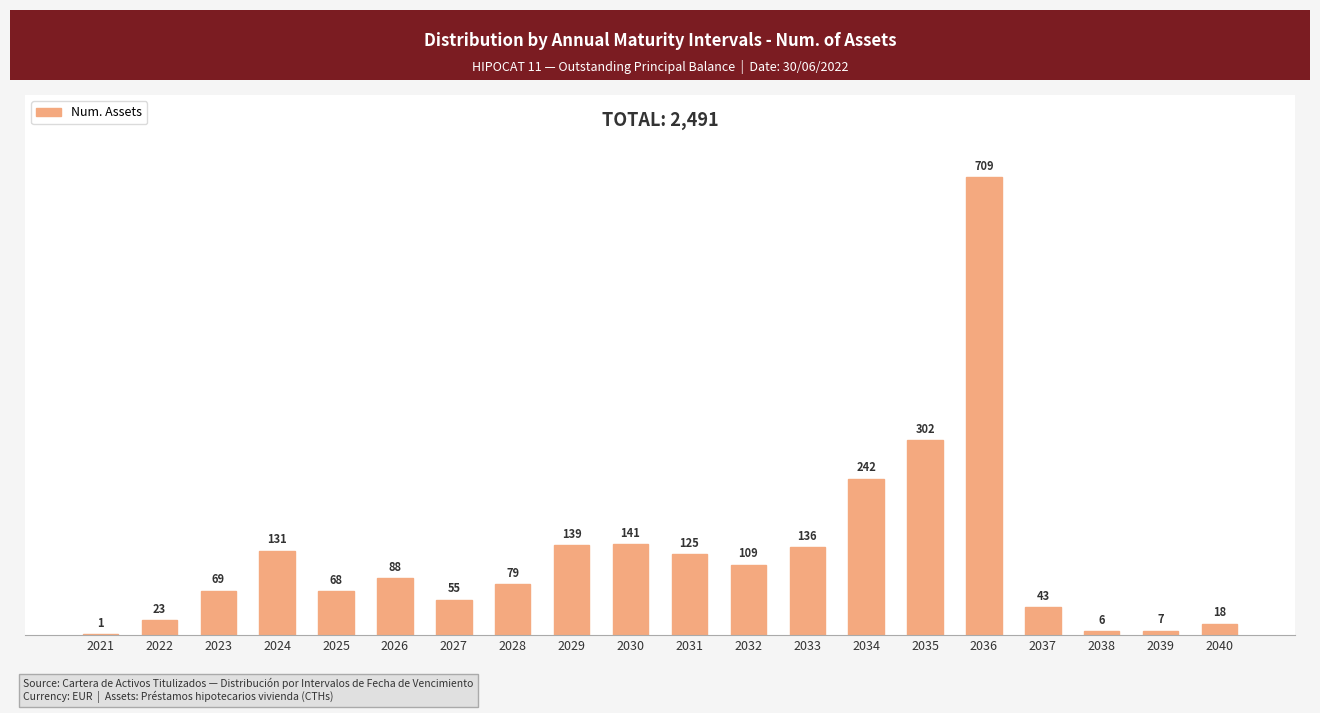

Is it true that the value at 2022 is 23?

True